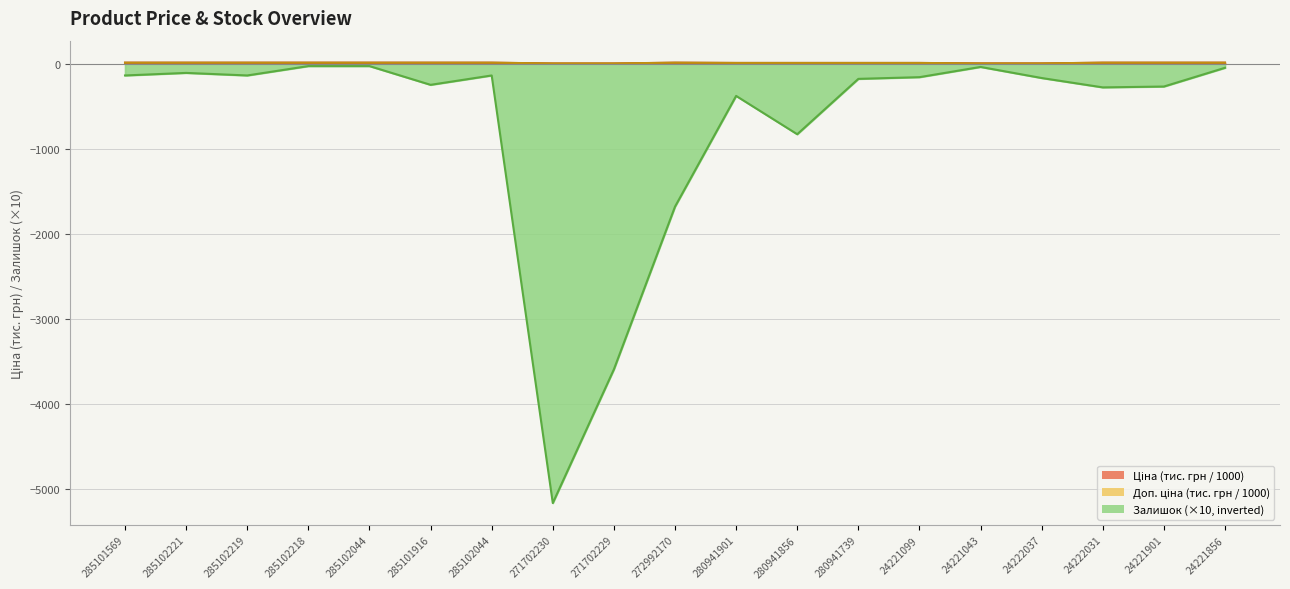

What are all the series names shown in the legend?

Ціна, Доп. ціна, Залишок